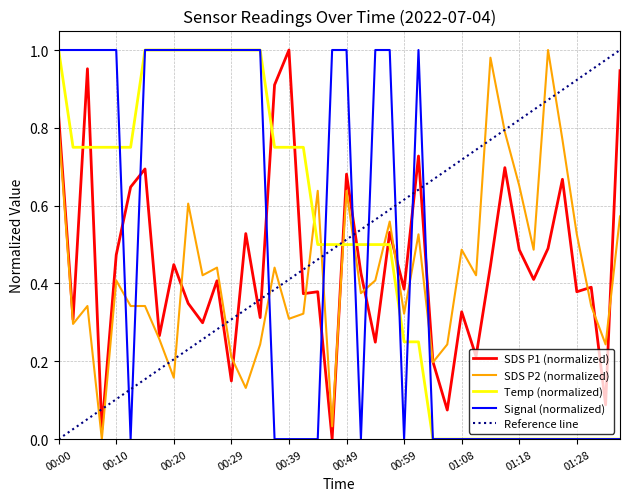

Reading right to left, what are all the values shown in this chart?

SDS_P1: 0.9	0.1	0.4	0.4	0.7	0.5	0.4	0.5	0.7	0.4	0.2	0.3	0.1	0.2	0.7	0.4	0.5	0.2	0.4	0.7	0.0	0.4	0.4	1.0	0.9	0.3	0.5	0.1	0.4	0.3	0.3	0.4	0.3	0.7	0.6	0.5	0.0	1.0	0.3	0.8
SDS_P2: 0.6	0.2	0.3	0.5	0.8	1.0	0.5	0.7	0.8	1.0	0.4	0.5	0.2	0.2	0.5	0.3	0.6	0.4	0.4	0.6	0.0	0.6	0.3	0.3	0.4	0.2	0.1	0.2	0.4	0.4	0.6	0.2	0.3	0.3	0.3	0.4	0.0	0.3	0.3	0.8
Temp: 0.0	0.0	0.0	0.0	0.0	0.0	0.0	0.0	0.0	0.0	0.0	0.0	0.0	0.0	0.3	0.3	0.5	0.5	0.5	0.5	0.5	0.5	0.8	0.8	0.8	1.0	1.0	1.0	1.0	1.0	1.0	1.0	1.0	1.0	0.8	0.8	0.8	0.8	0.8	1.0
Signal: 0.0	0.0	0.0	0.0	0.0	0.0	0.0	0.0	0.0	0.0	0.0	0.0	0.0	0.0	1.0	0.0	1.0	1.0	0.0	1.0	1.0	0.0	0.0	0.0	0.0	1.0	1.0	1.0	1.0	1.0	1.0	1.0	1.0	1.0	0.0	1.0	1.0	1.0	1.0	1.0